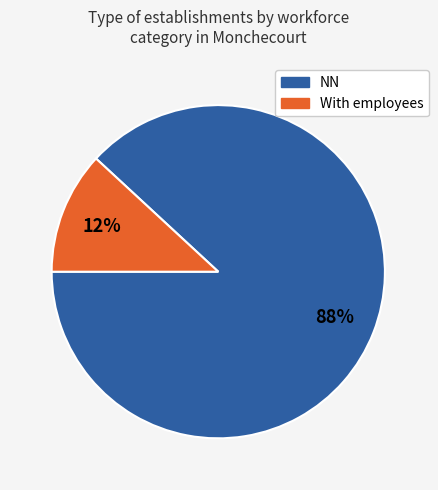

To the nearest percent, what is the difference between the largest and smallest slice percentages?

76%